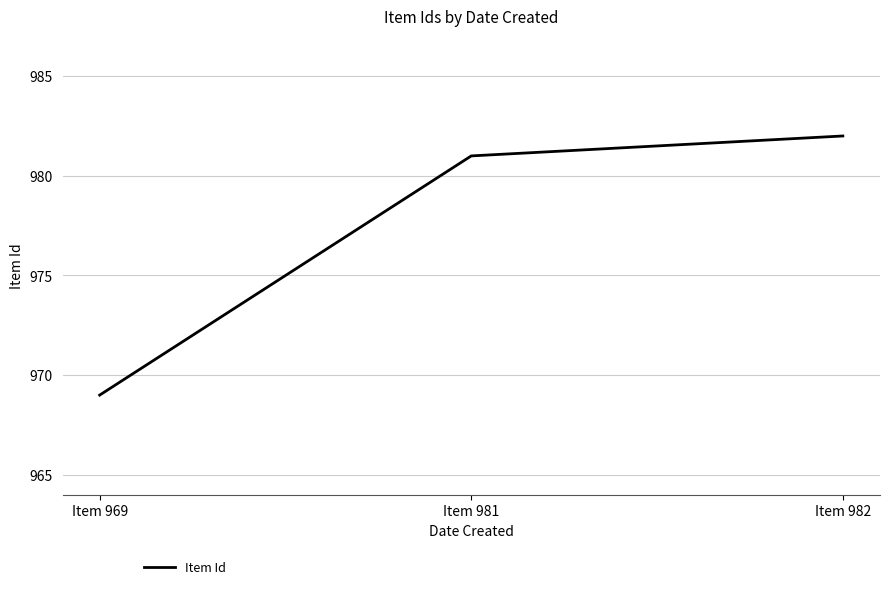

What is the change in value from Item 969 to Item 982?

+13